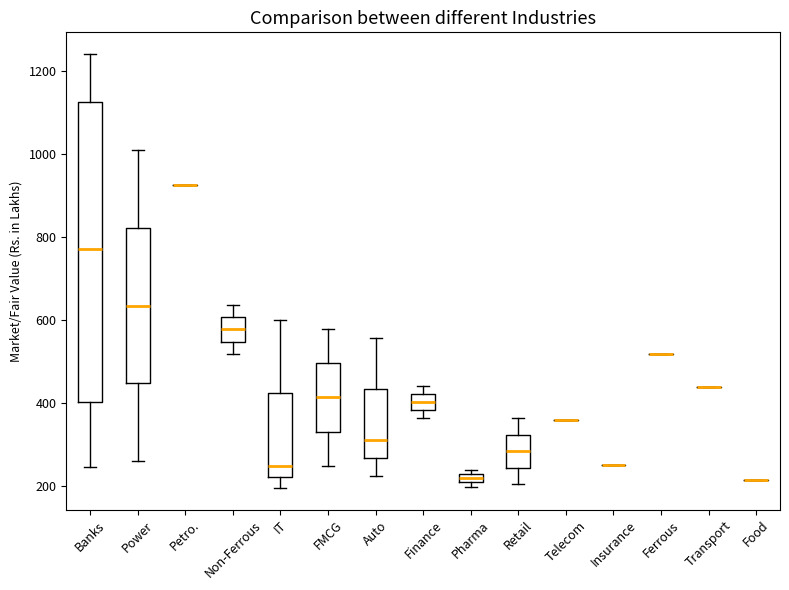

Where does the lower whisker of the box for FMCG end on the y-axis? The values are not printed on the chart, so give them approximately, as read against the axis.

240